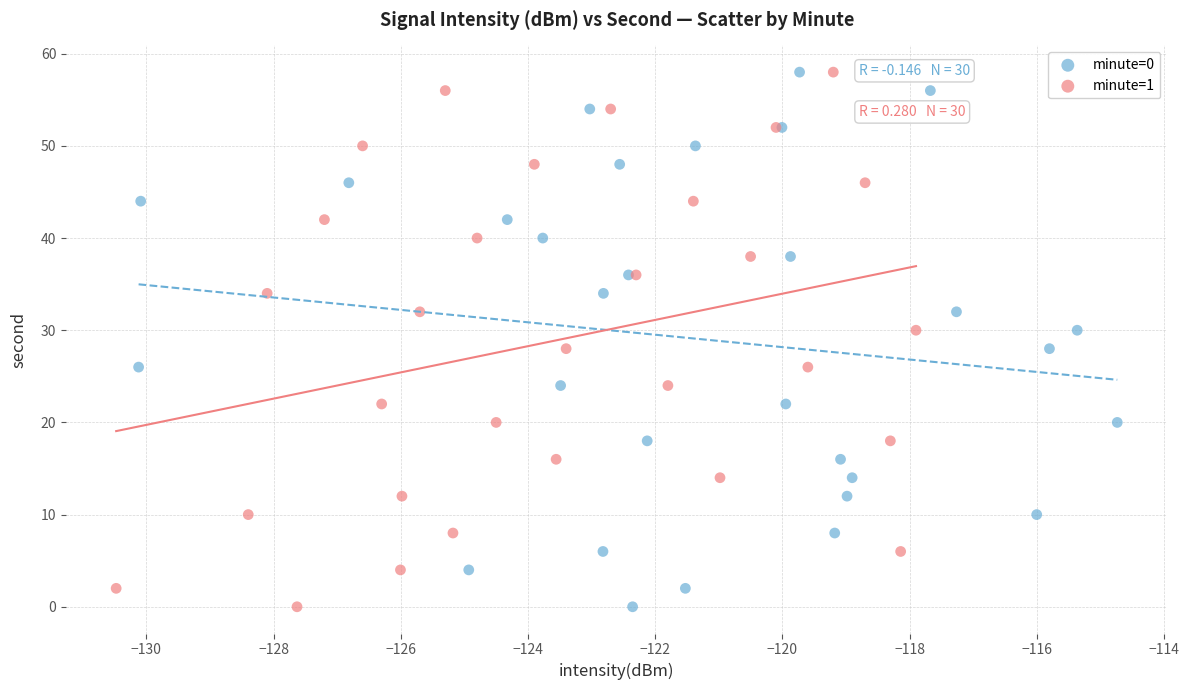

What are all the series names shown in the legend?

minute=0, minute=1